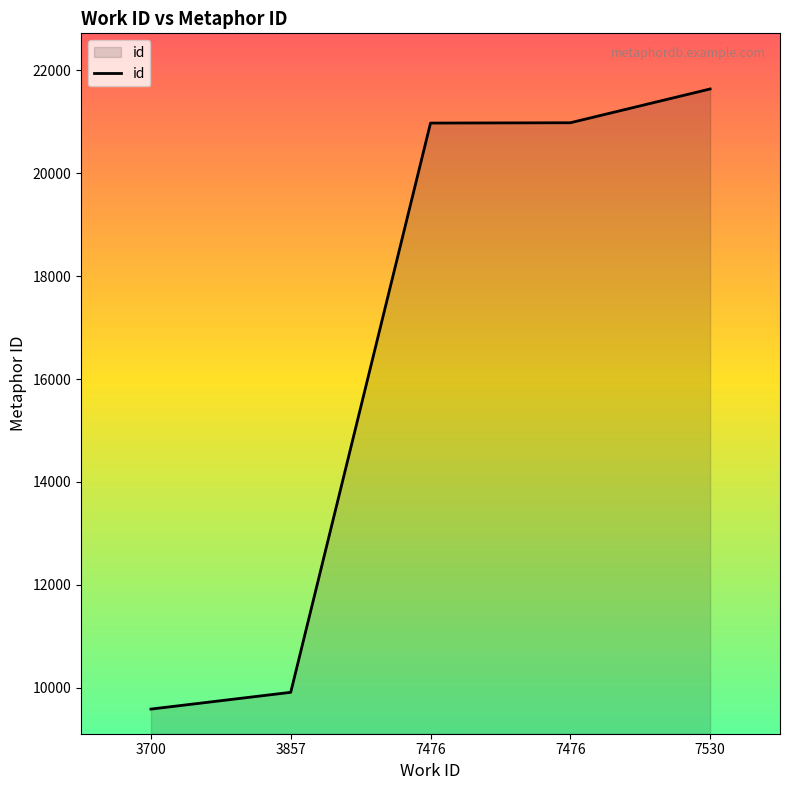

Does the chart have visible grid lines?

No